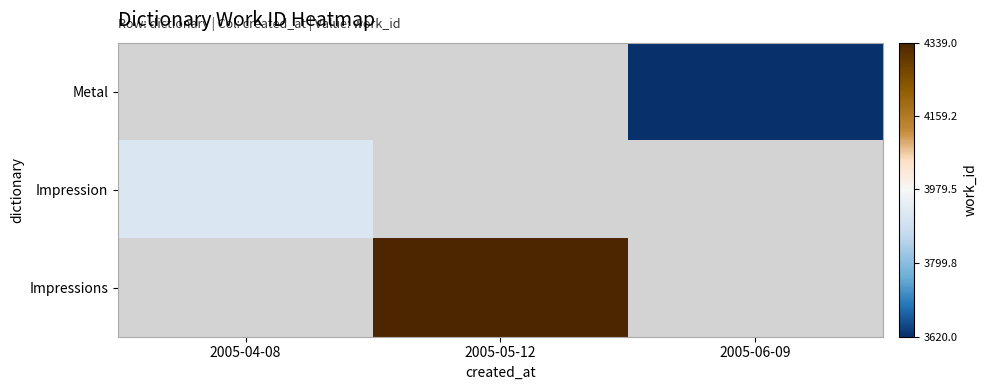

Which category has the highest value across all series?

2005-05-12